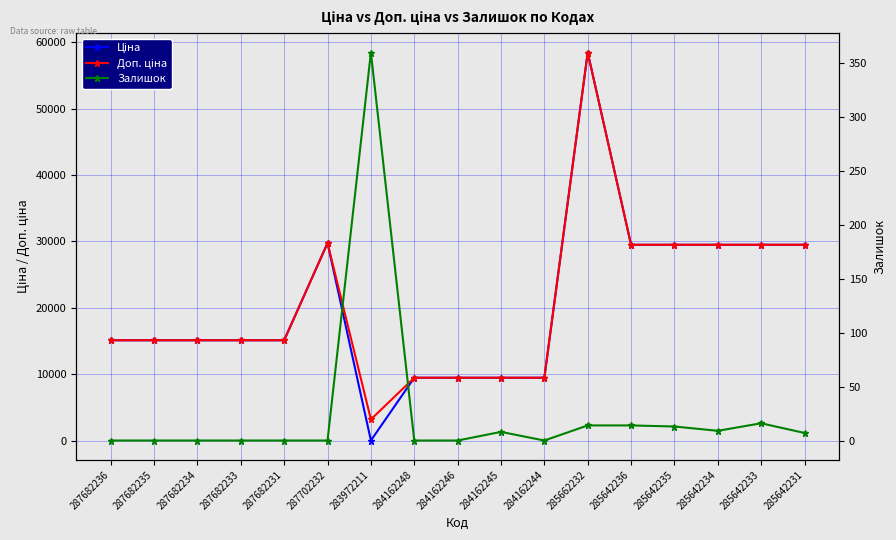

How many values in the Доп. ціна series are below 15120?

5